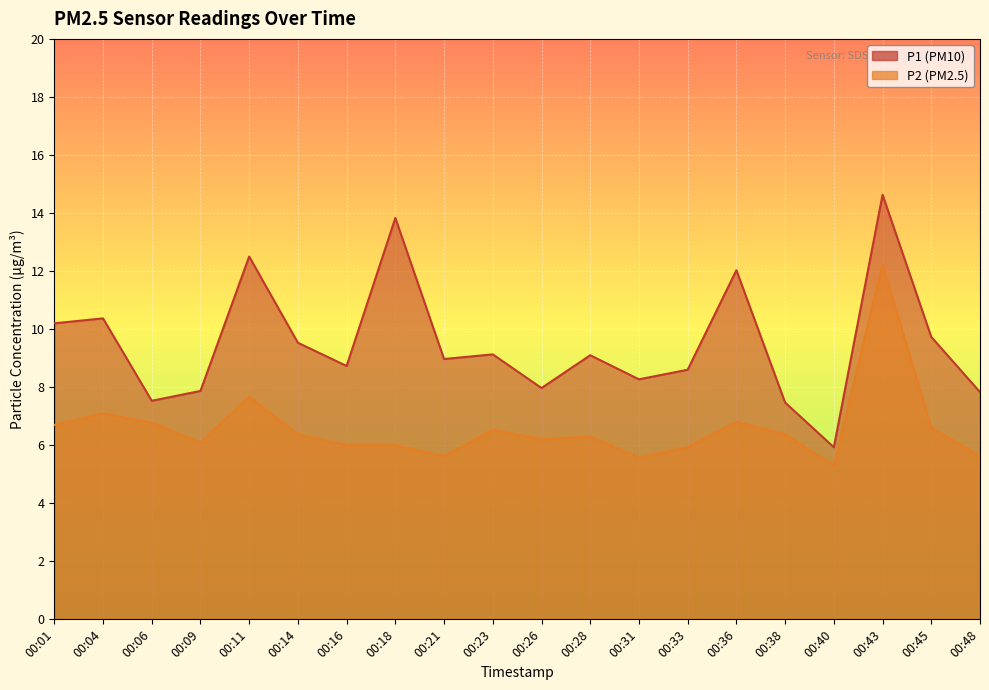

List the series in order of their overall mean, highest first.

P1, P2